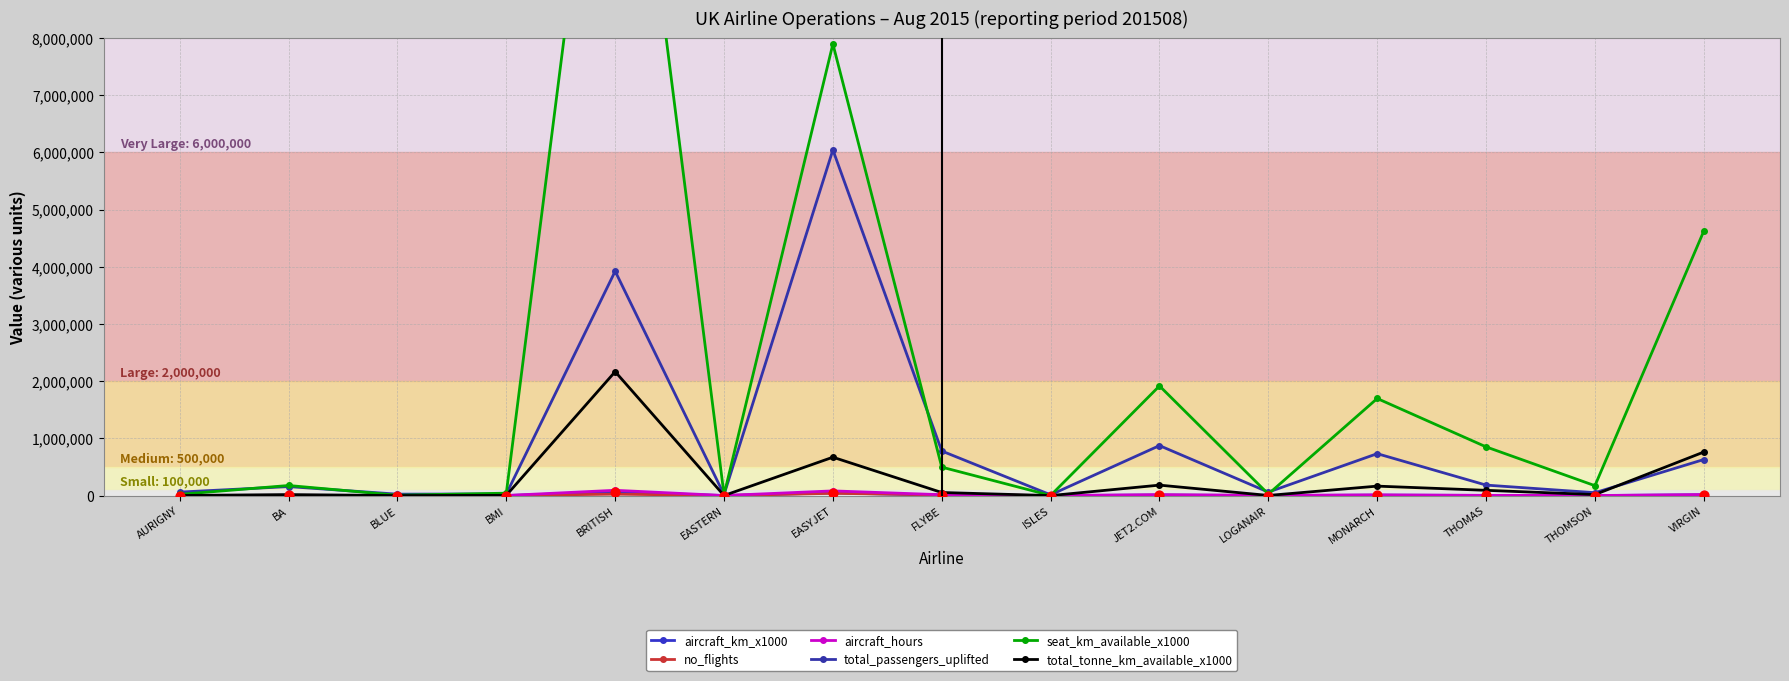

Which series contains the highest Y value?

seat_km_available_x1000